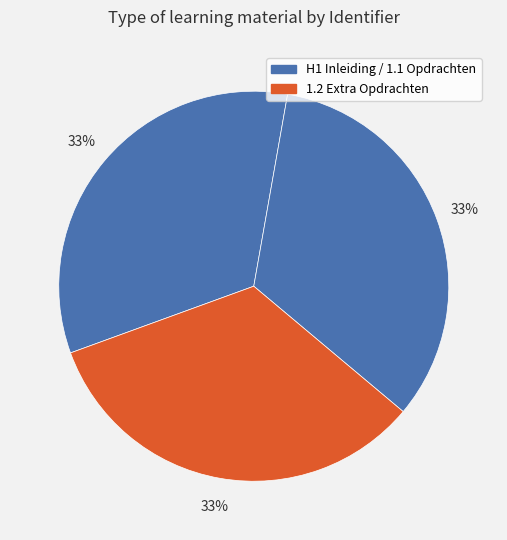

What is the smallest slice in the pie chart?

H1 Inleiding